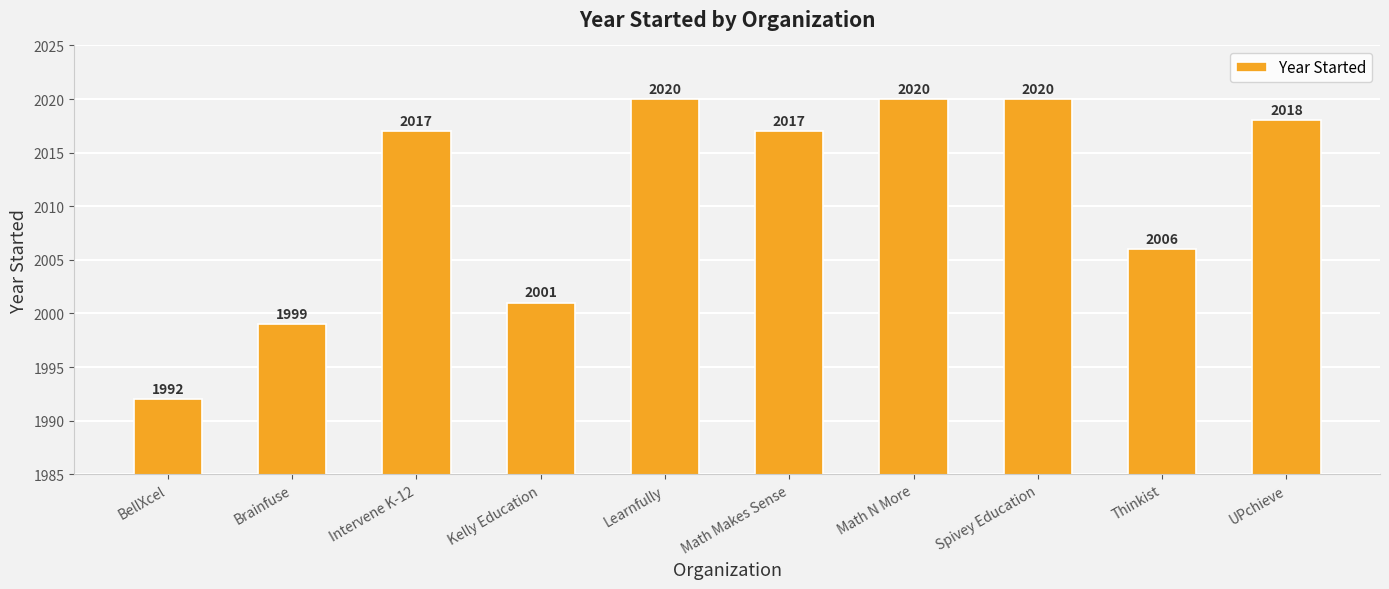

What is the sum of all values?

20110